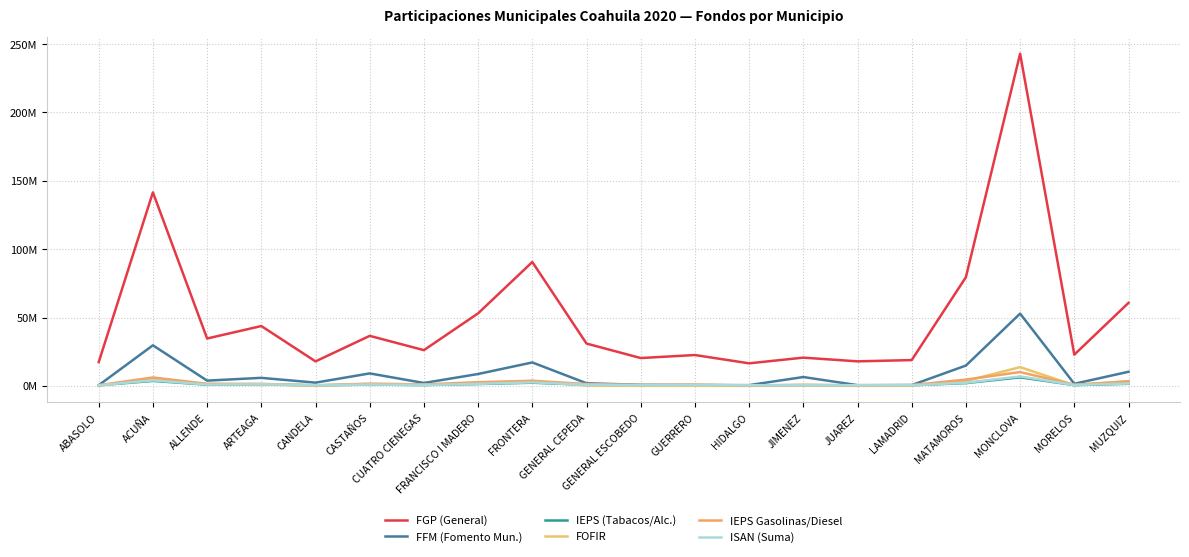

What is the label of the 12th point from the right?

FRONTERA